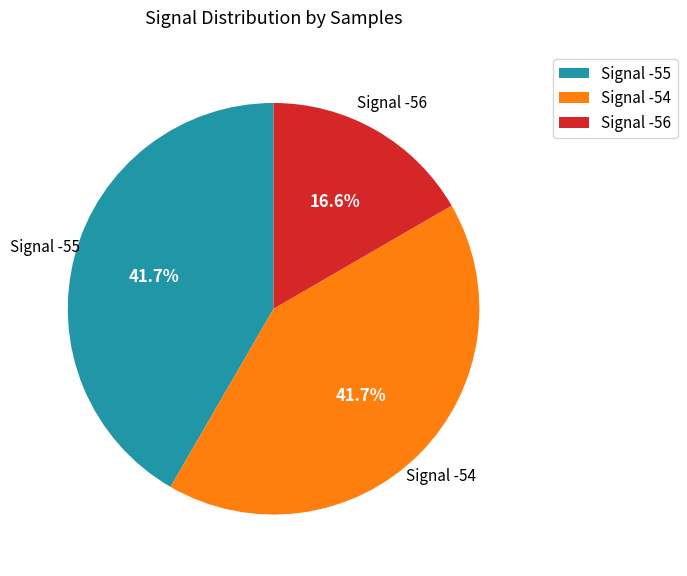

Is Signal -54 the majority of the pie?

No